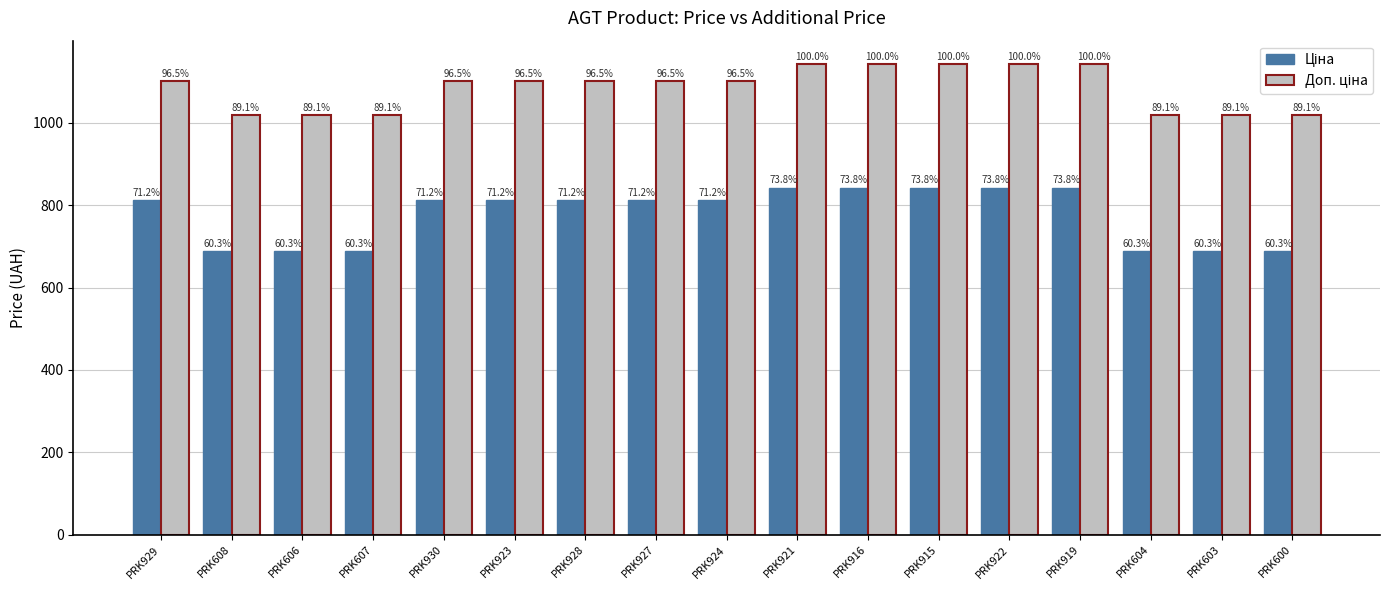

How many bars are there in total?

34